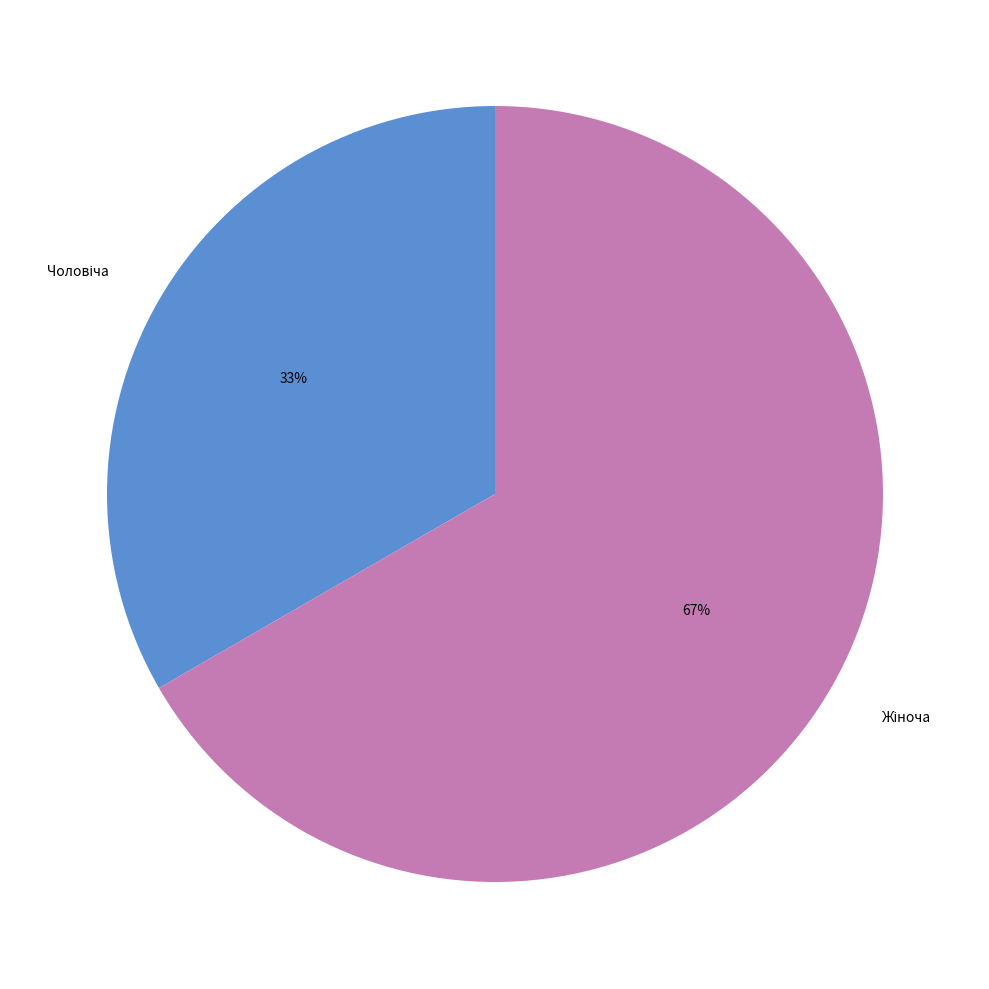

Is there any slice that represents more than half of the pie?

Yes